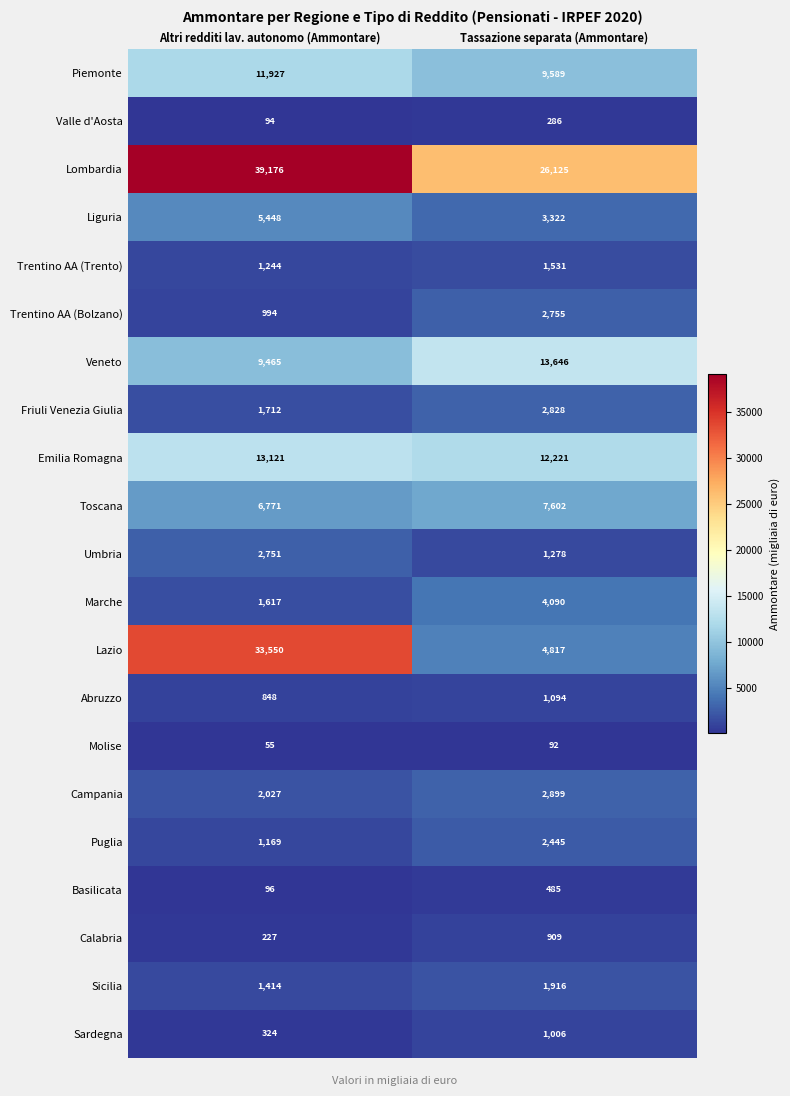

What value does the Valle d'Aosta series have at Tassazione separata (Ammontare), to the nearest 50?

300